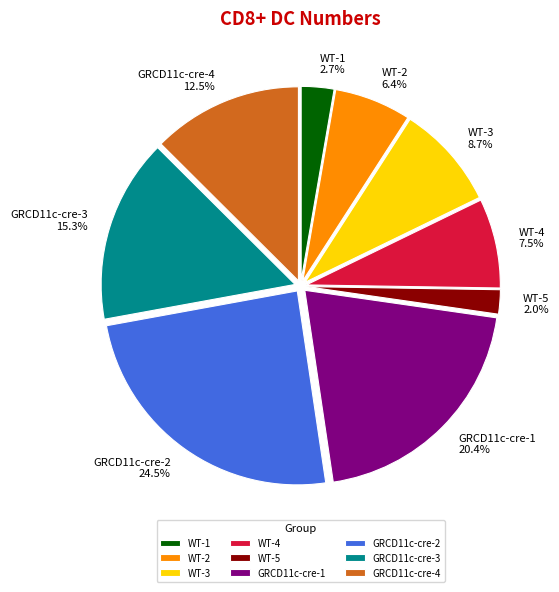

How many slices are in this pie chart?

9